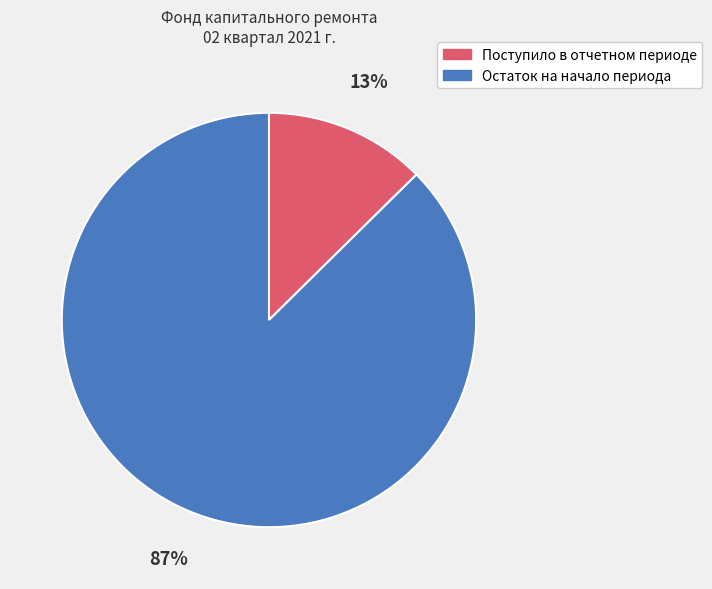

To the nearest percent, what is the average slice percentage?

50%